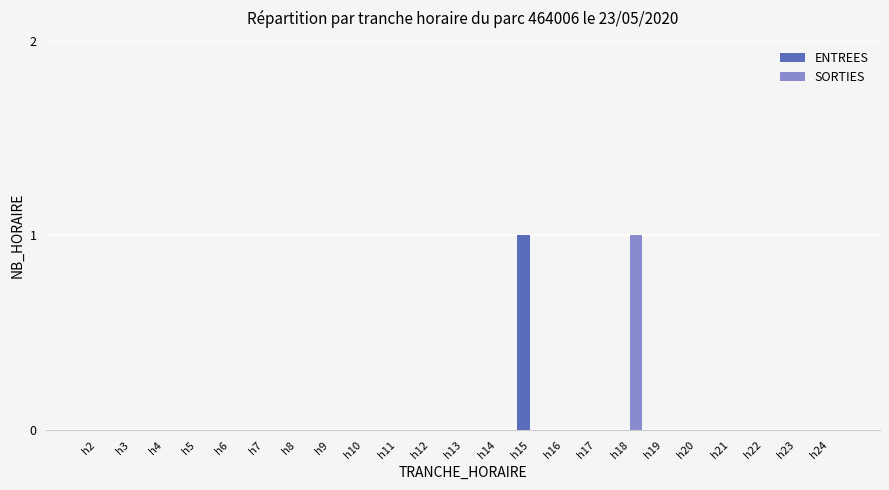

Between h9 and h18, which series saw the biggest shift?

SORTIES